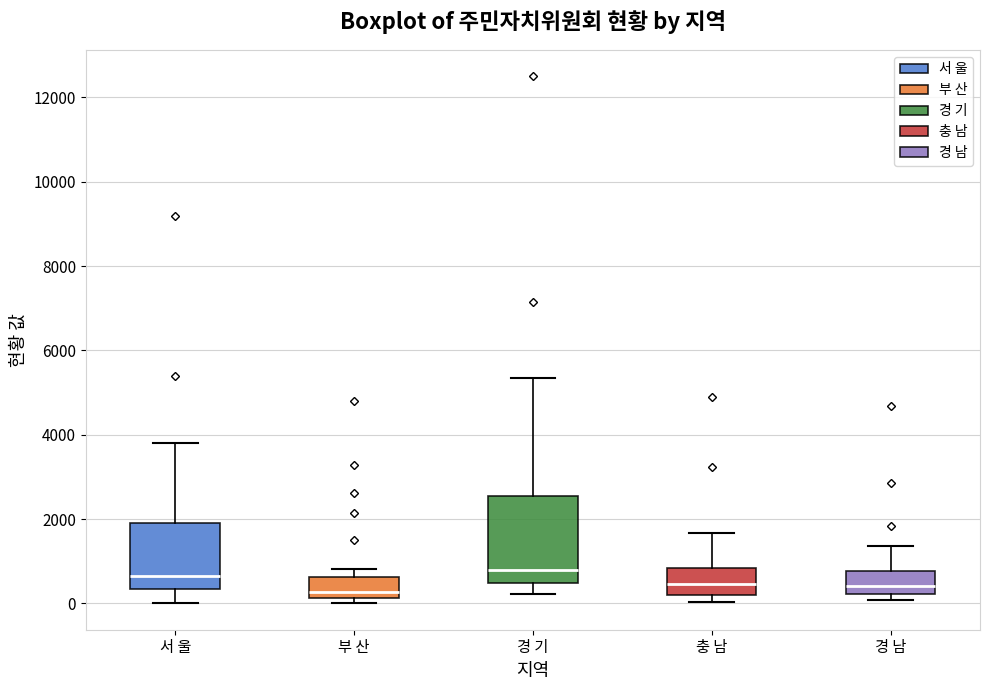

Reading left to right, read every box against the y-axis: the position of its median line, the range the box covers, and the ends of its whiskers. The values are not printed on the chart, so give them approximately, as read against the axis.

서 울: median 600, box 400 to 1800, whiskers 0 to 3800
부 산: median 200 (just above the box's lower edge), box 200 to 600, whiskers 0 to 800
경 기: median 800, box 400 to 2600, whiskers 200 to 5400
충 남: median 400, box 200 to 800, whiskers 0 to 1600
경 남: median 400, box 200 to 800, whiskers 0 to 1400